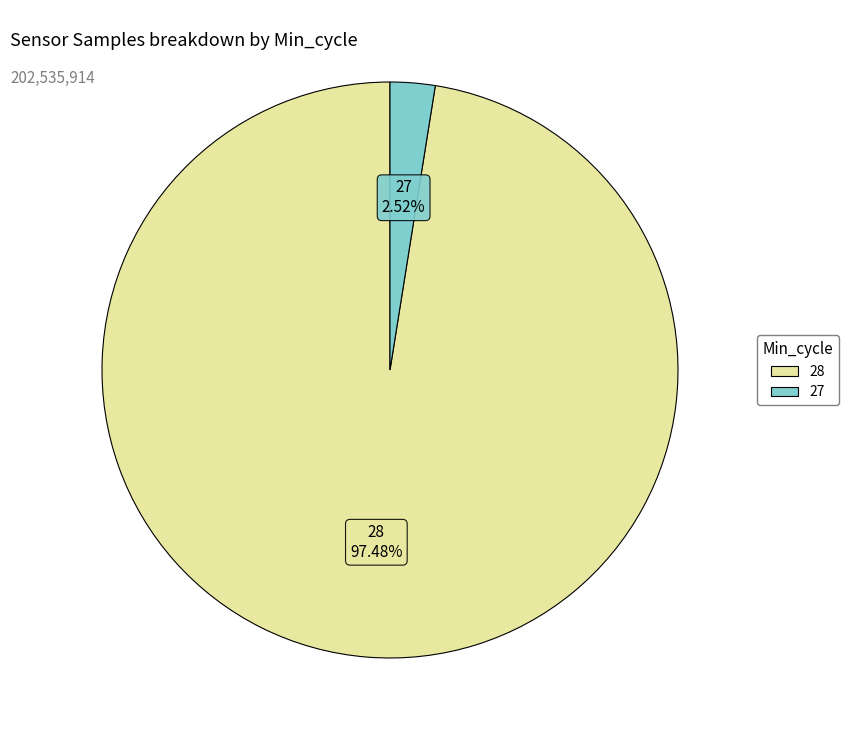

Does any single category account for the majority?

Yes